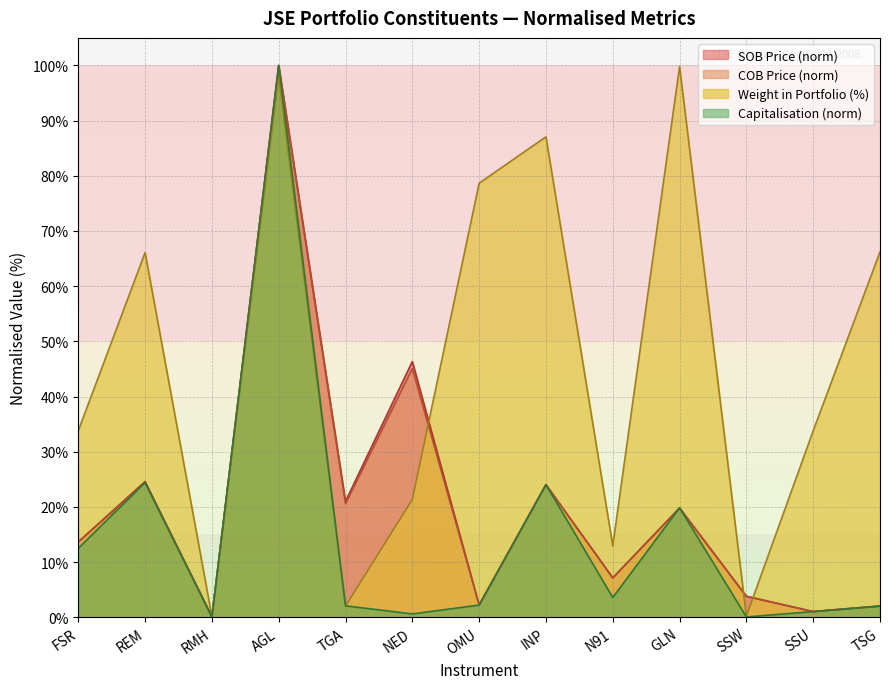

What is the sum of all Capitalisation values?

192.3